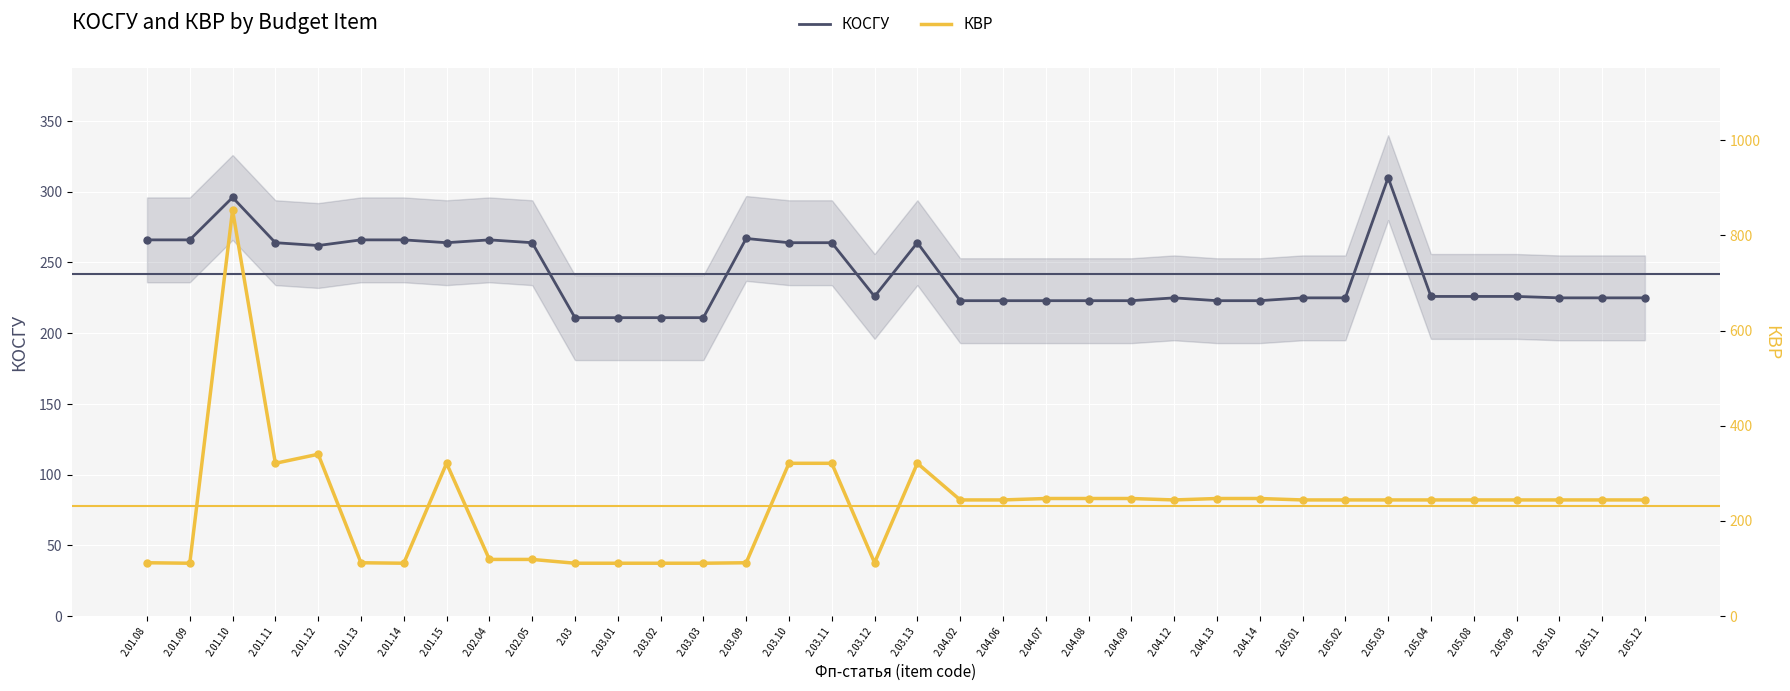

Which series contains the highest Y value?

КВР